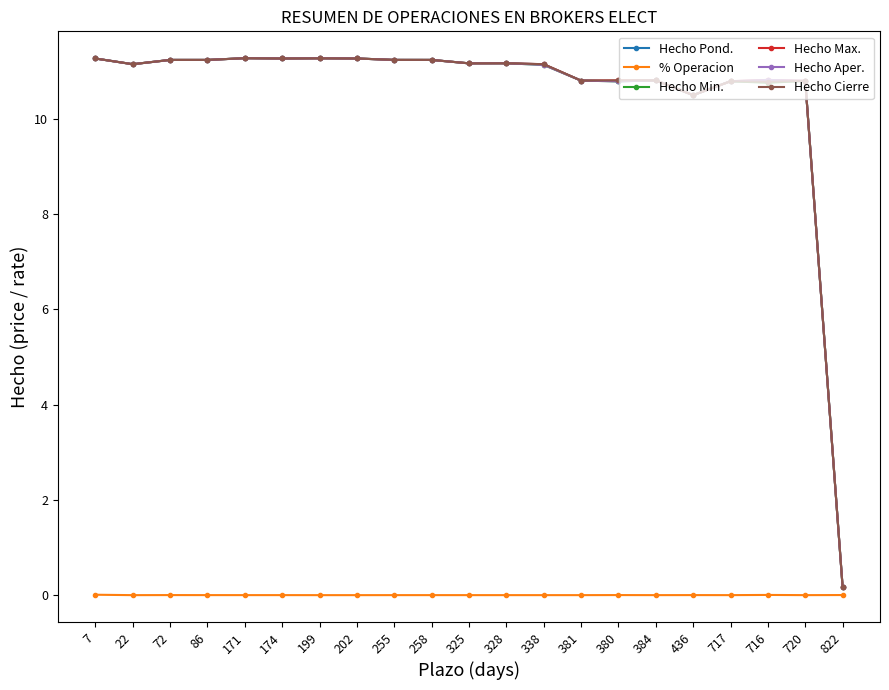

What is the sum of all Hecho Cierre values?

221.4